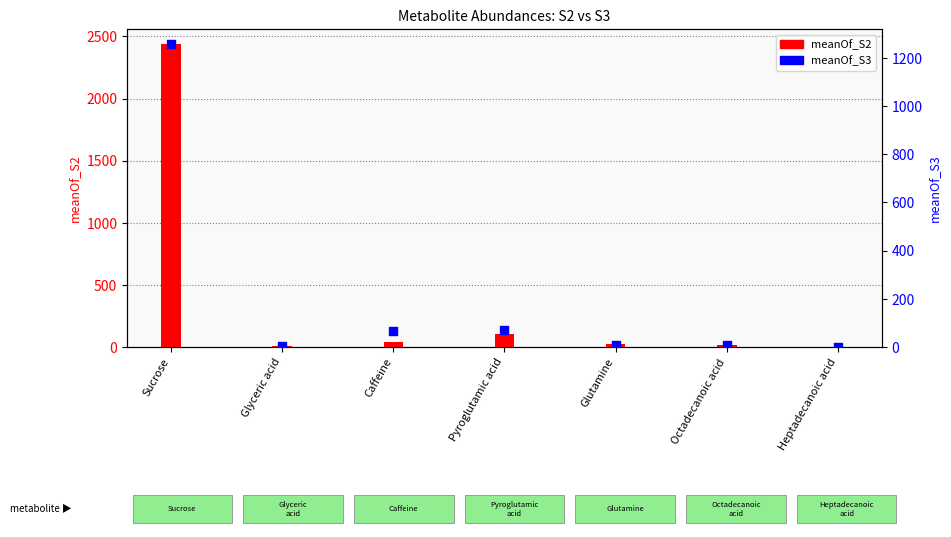

At which category is the sum across all series the highest?

Sucrose